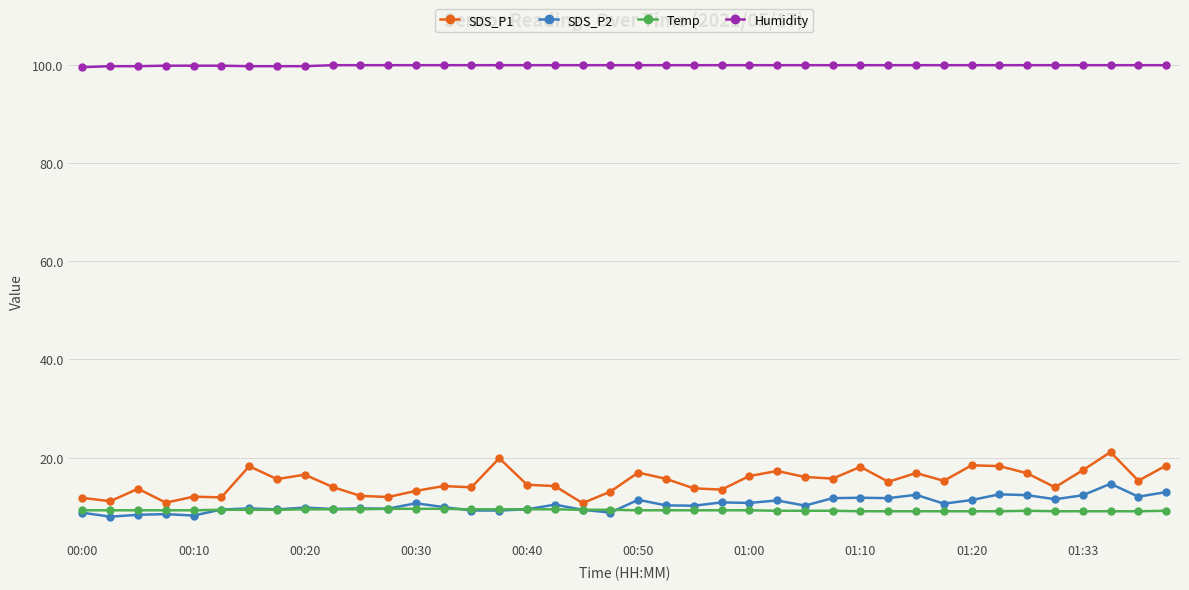

How many series are shown in this chart?

4